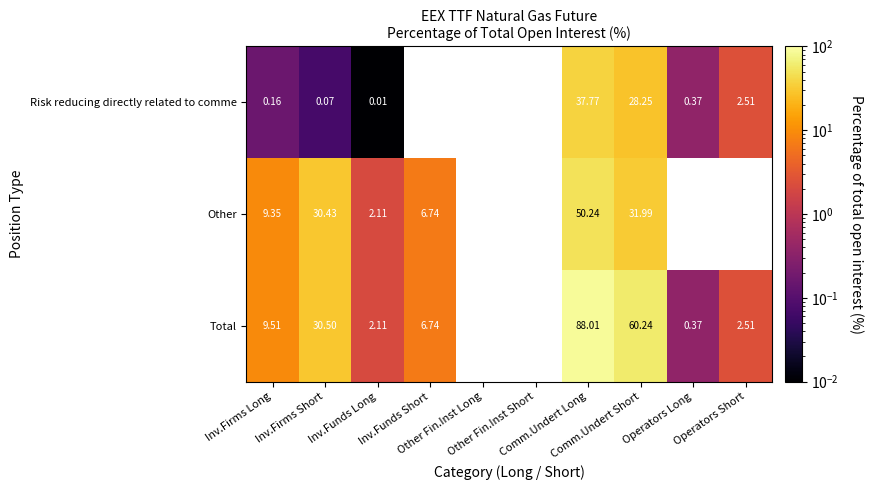

Which series has the largest range (max minus min)?

Total